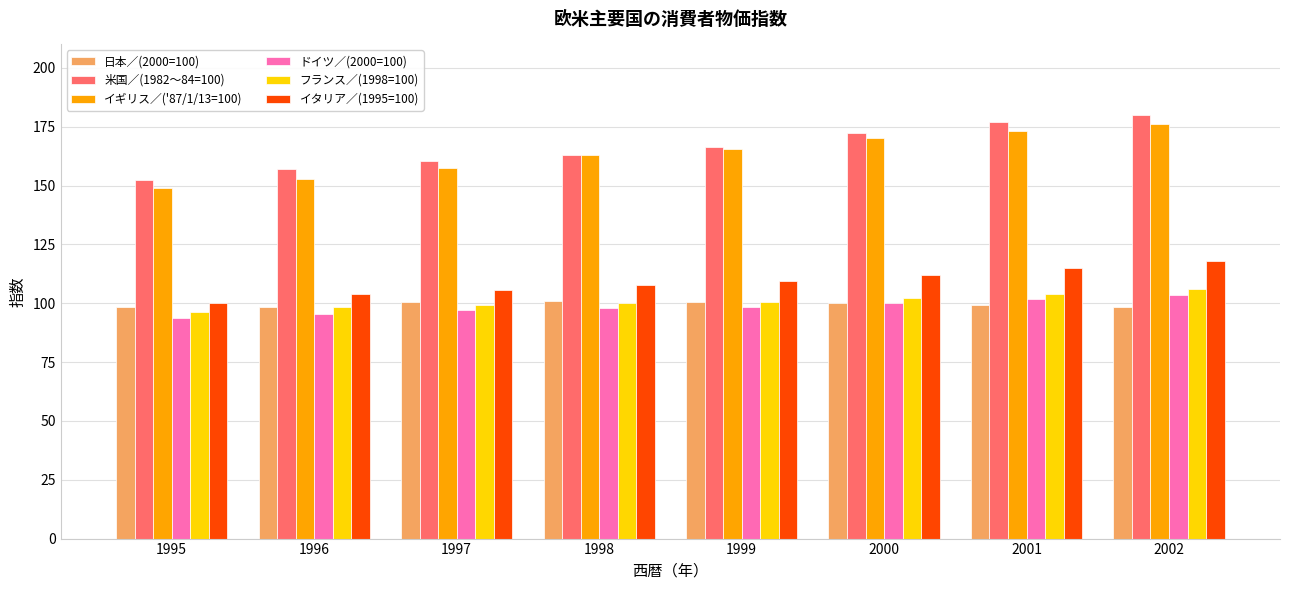

What is the greatest value displayed?

179.9